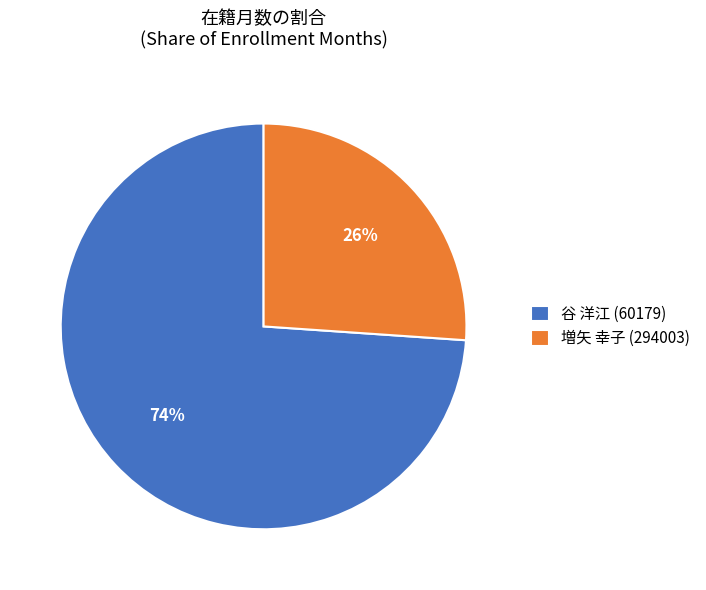

Approximately how many times larger is the value at 谷 洋江 (60179) compared to 増矢 幸子 (294003)?

2.8